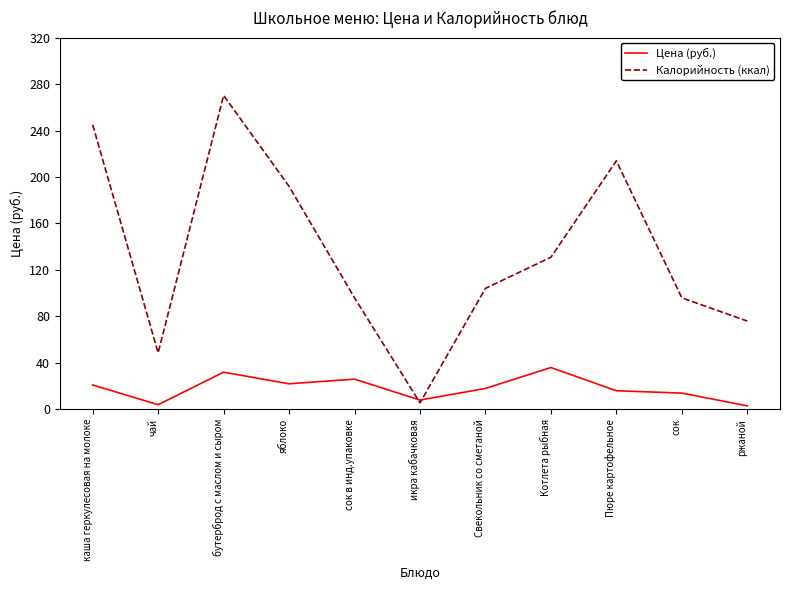

After their last crossing, which series has the higher values: Цена (руб.) or Калорийность (ккал)?

Калорийность (ккал)